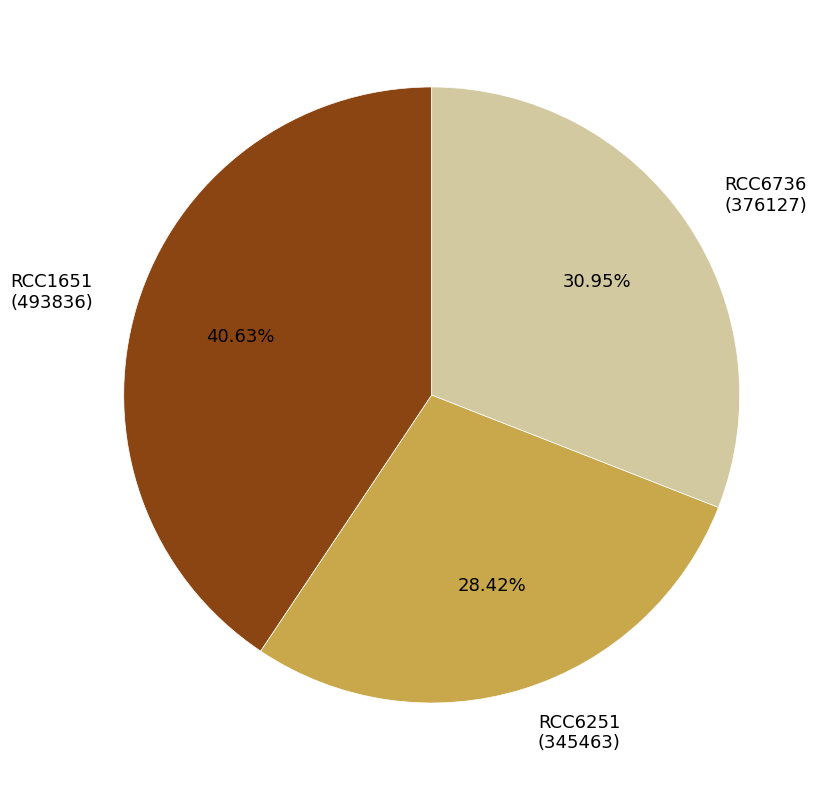

Count the number of slices in the pie.

3